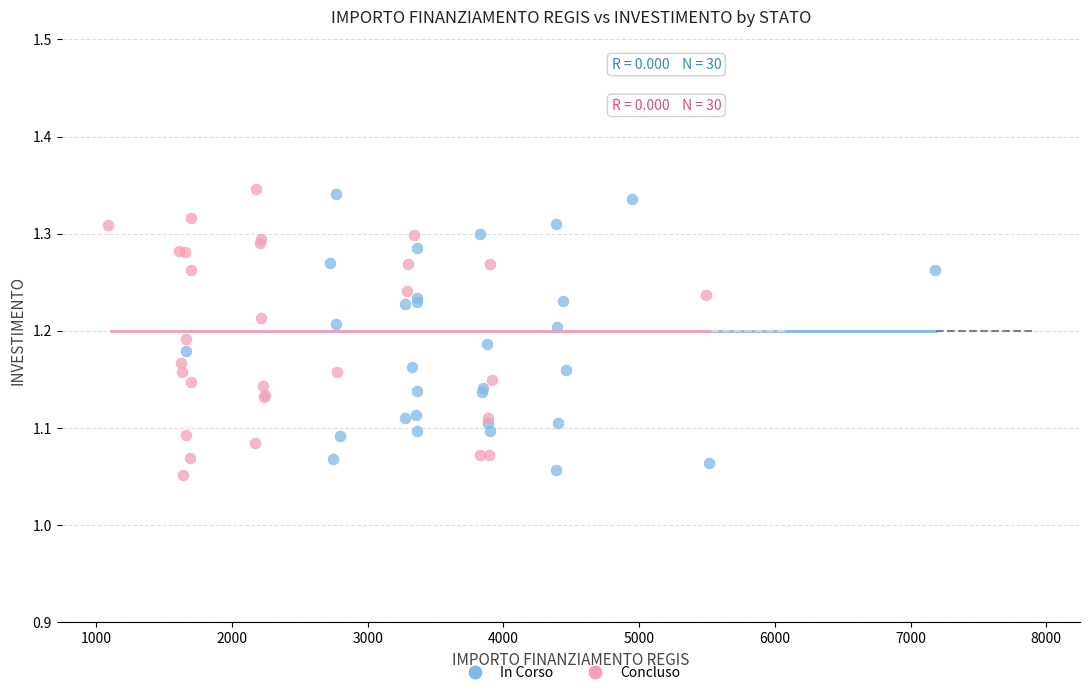

What are all the series names shown in the legend?

In Corso, Concluso